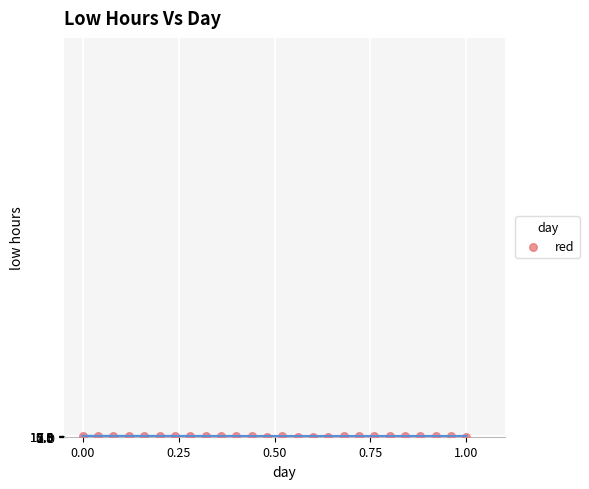

What is the range of X values (max minus min)?

1.0